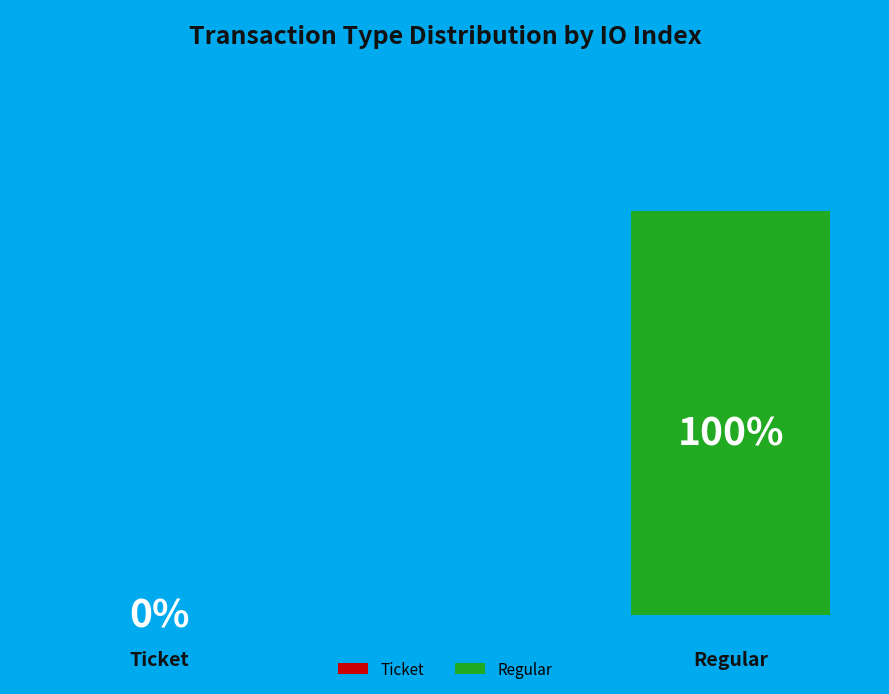

What percentage is the Regular slice, to the nearest percent?

100%